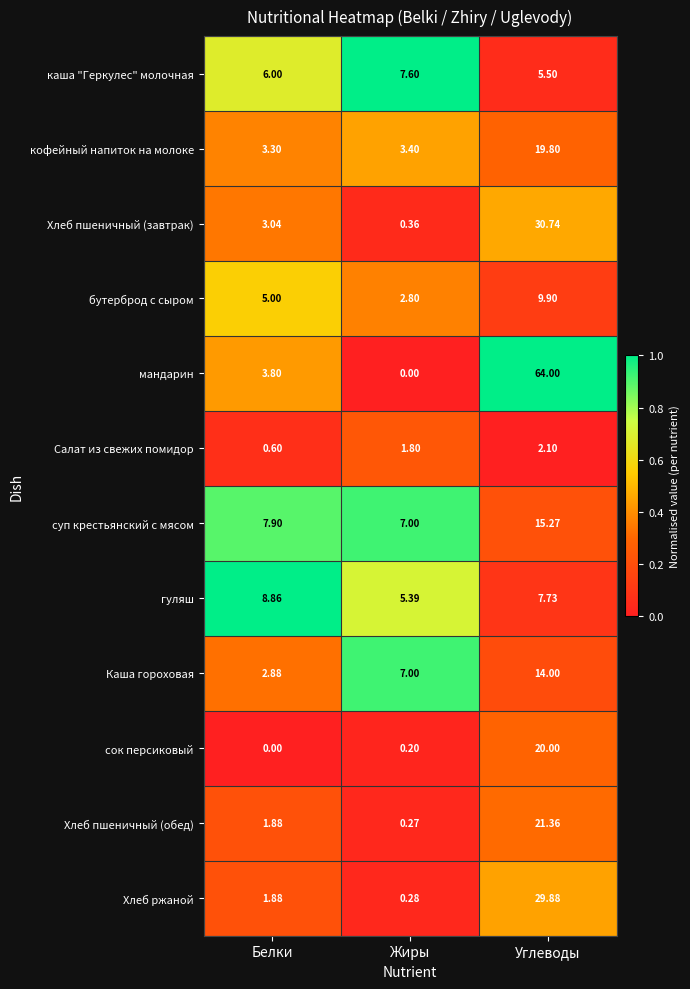

What is the greatest value displayed?

64.0